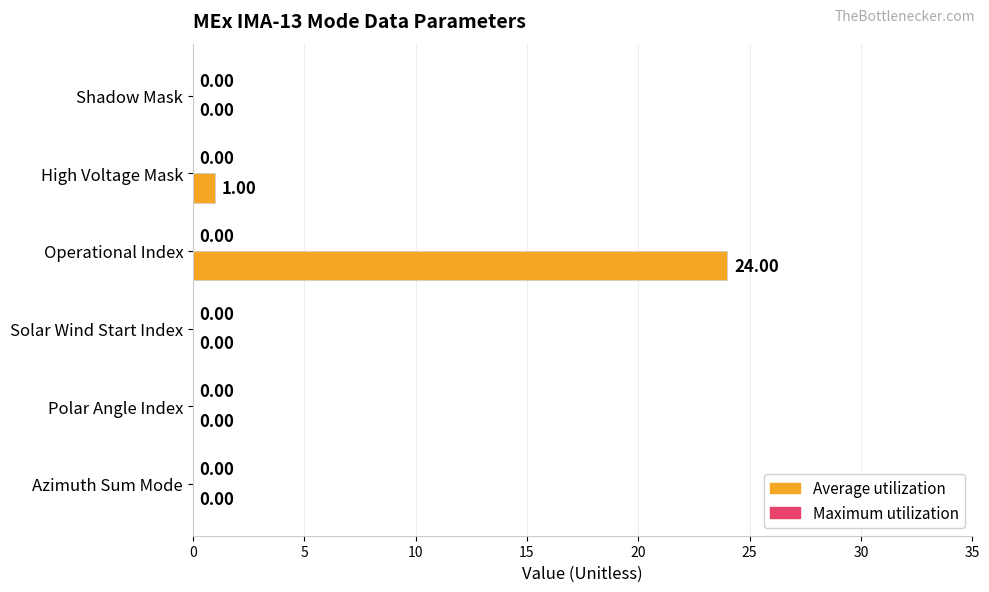

Which category has the highest value across all series?

Operational Index